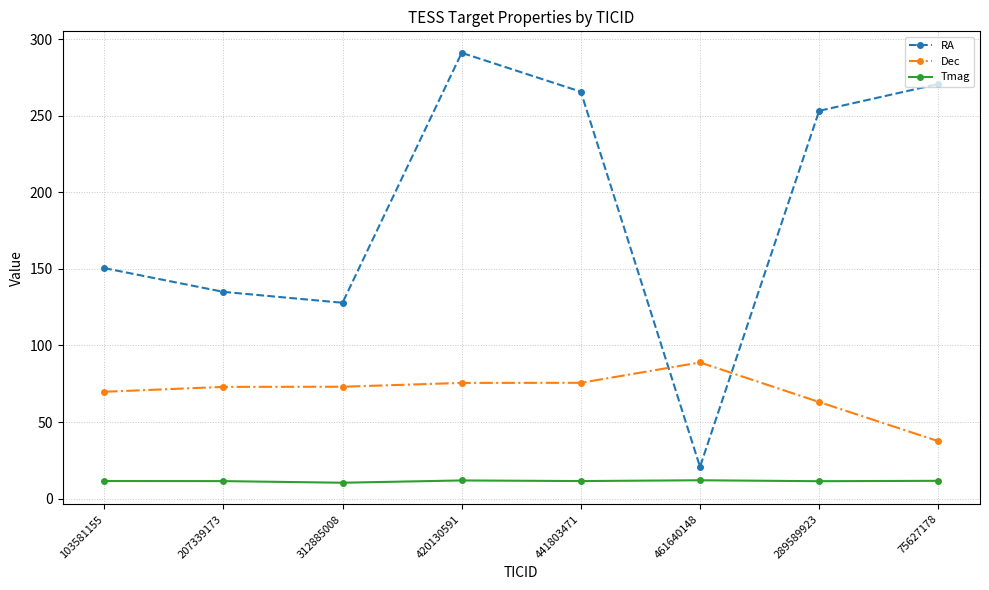

What are all the series names shown in the legend?

RA, Dec, Tmag